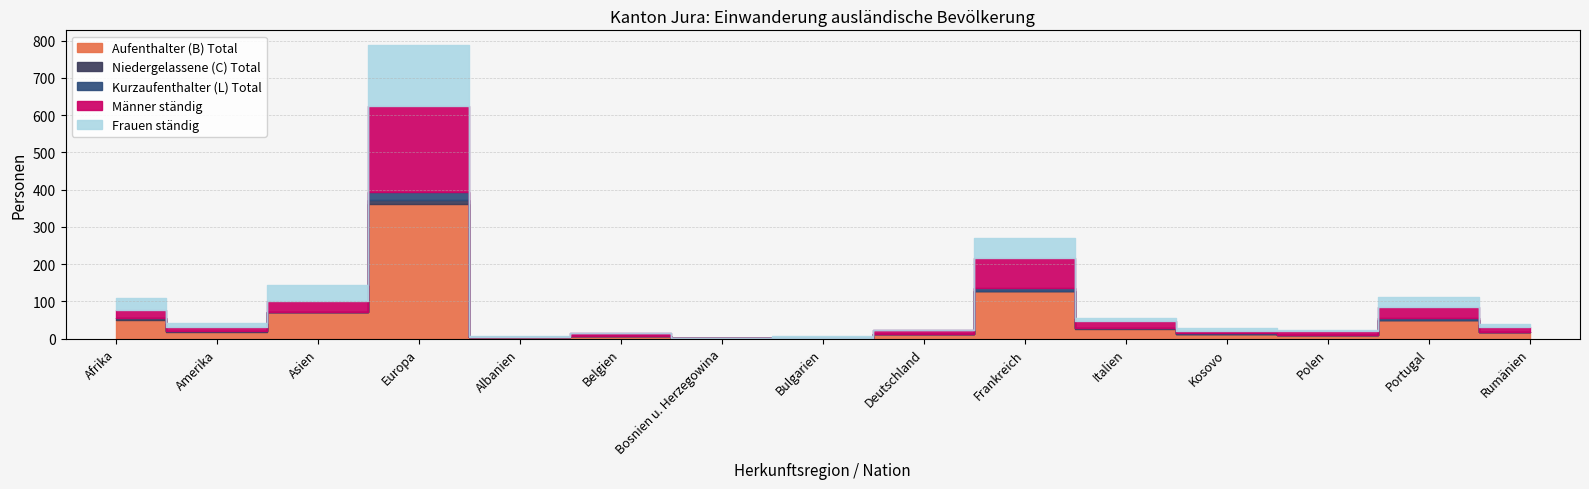

True or false: Männer ständig and Frauen ständig cross at least once.

True